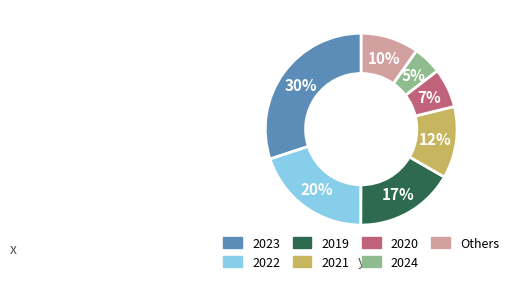

Is the sum of 2023 and 2024 greater than half?

No